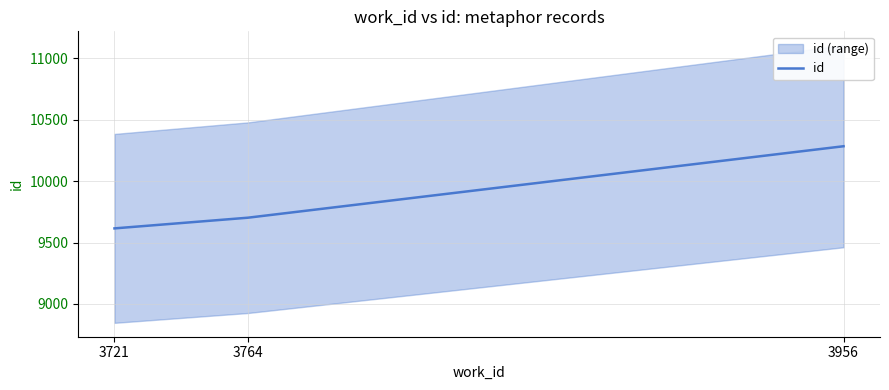

List the labels in order of value, largest first.

3956, 3764, 3721